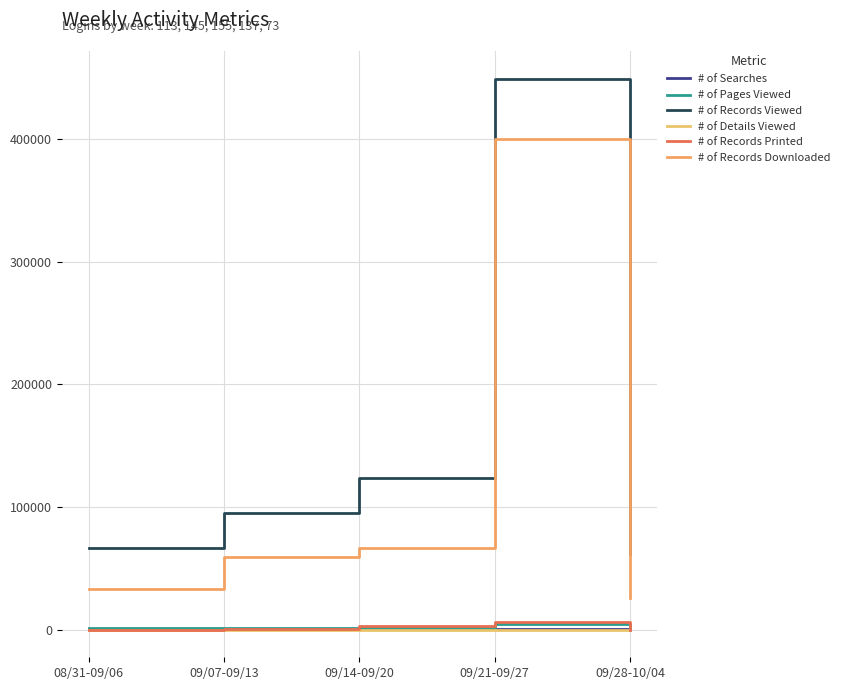

Is it true that # of Records Printed equals 1 at 08/31-09/06?

True